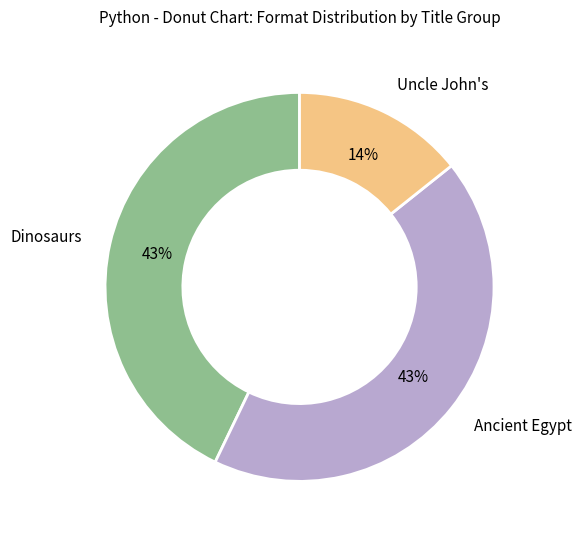

What percentage is the Uncle John's slice, to the nearest percent?

14%